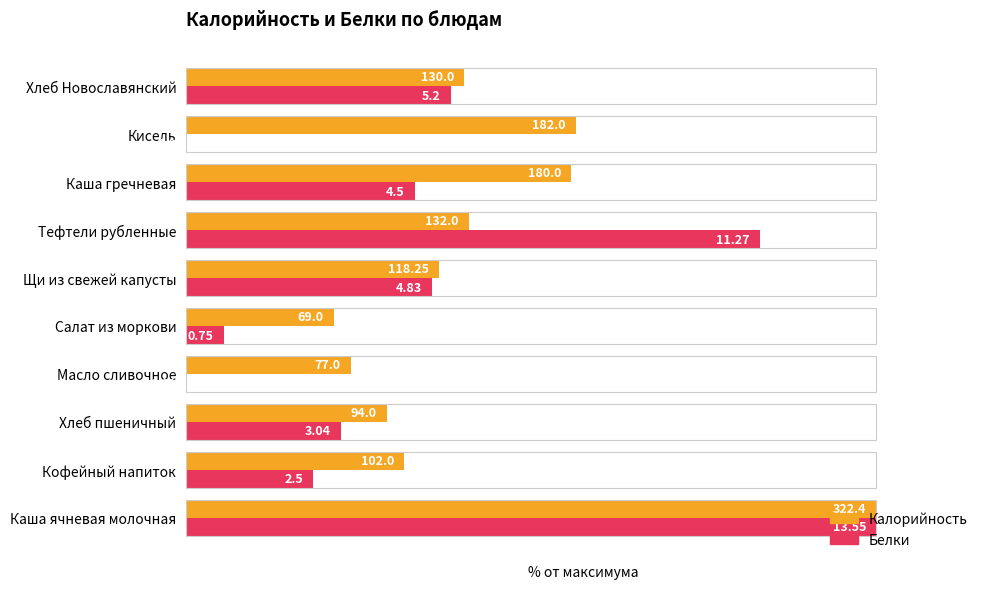

Which series has the widest spread of values?

Белки